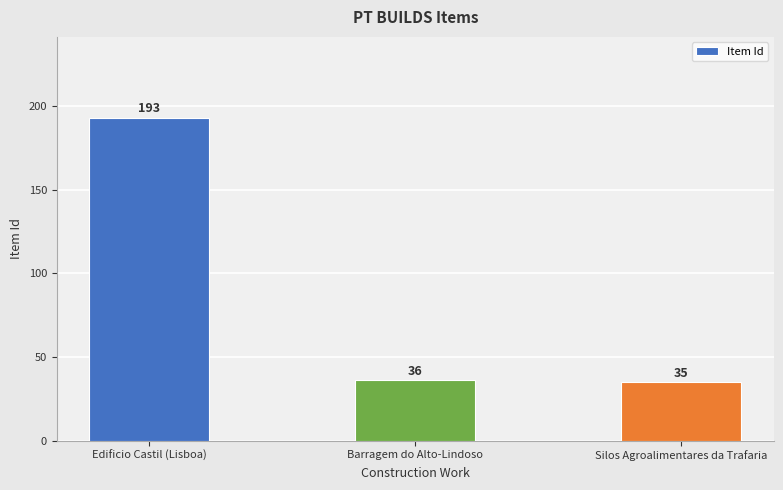

How many categories are shown in the chart?

3